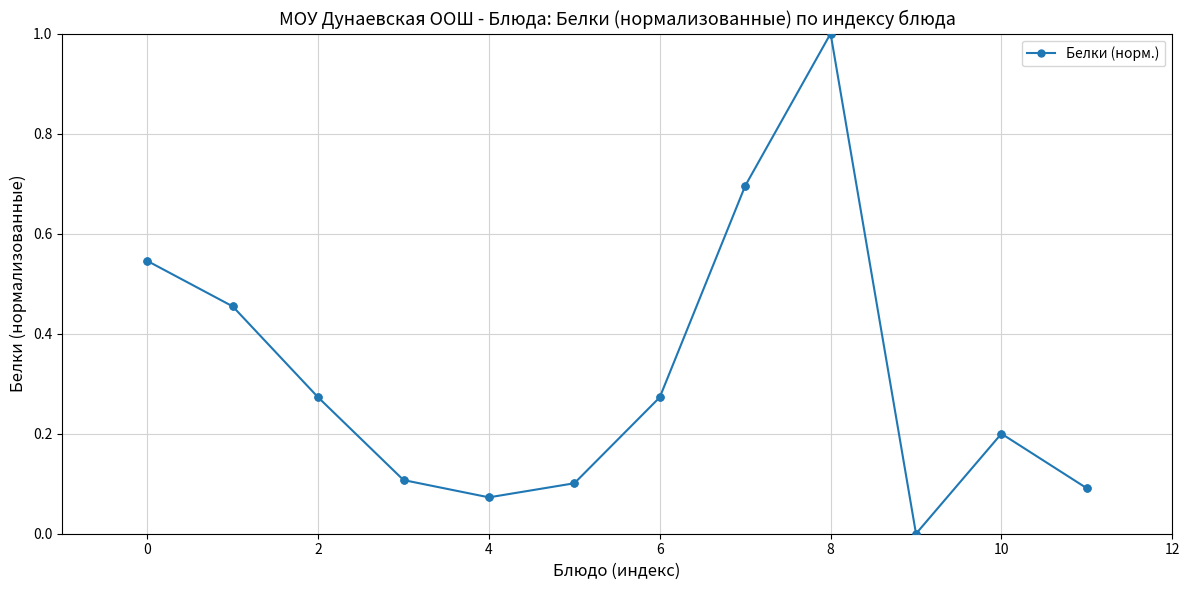

How many interior local valleys (lower than both neighbors) does the data have?

2